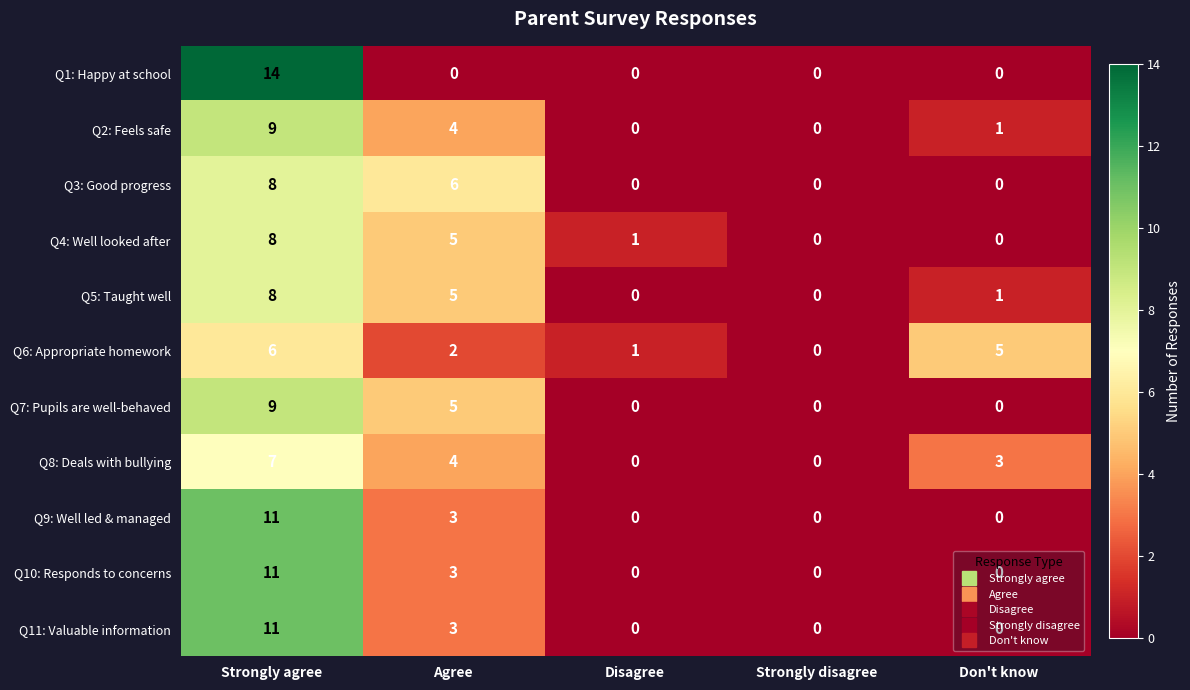

What is the sum of all Q6: Appropriate homework values?

14